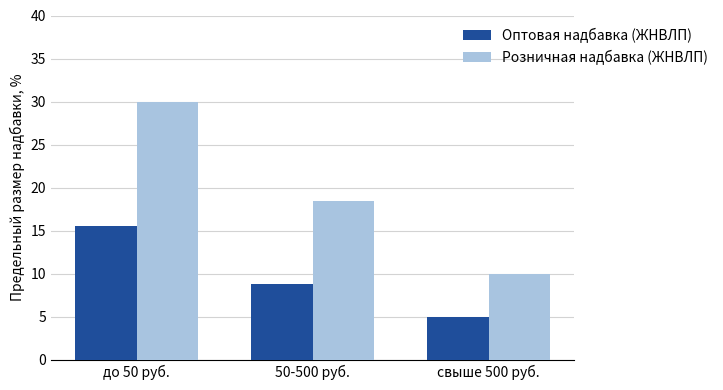

What is the difference between the maximum and minimum values in the Оптовая надбавка (ЖНВЛП) series?

10.5